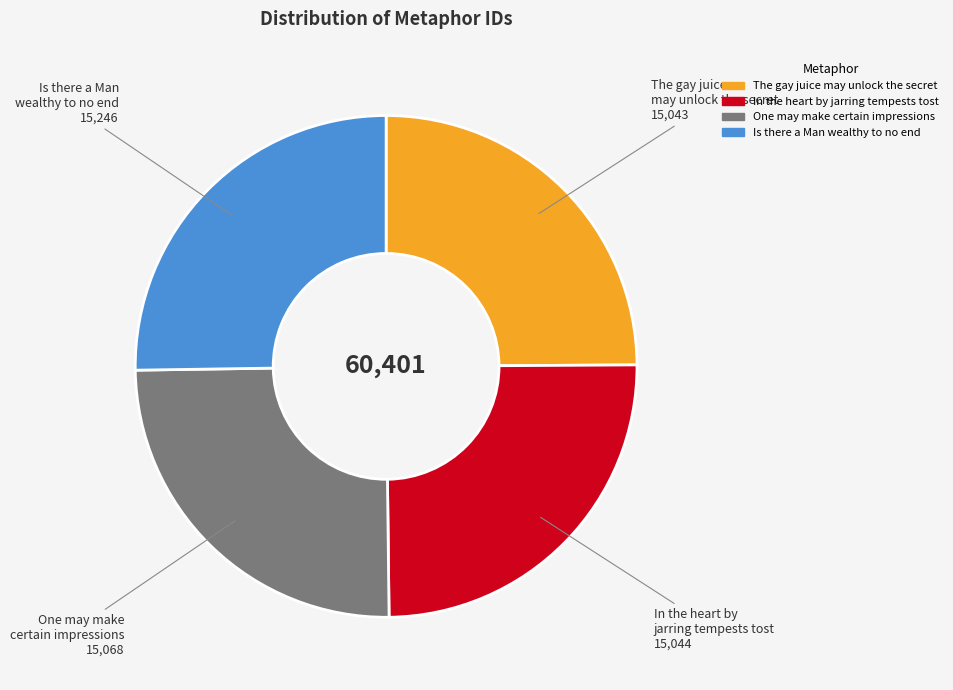

Count the number of slices in the pie.

4